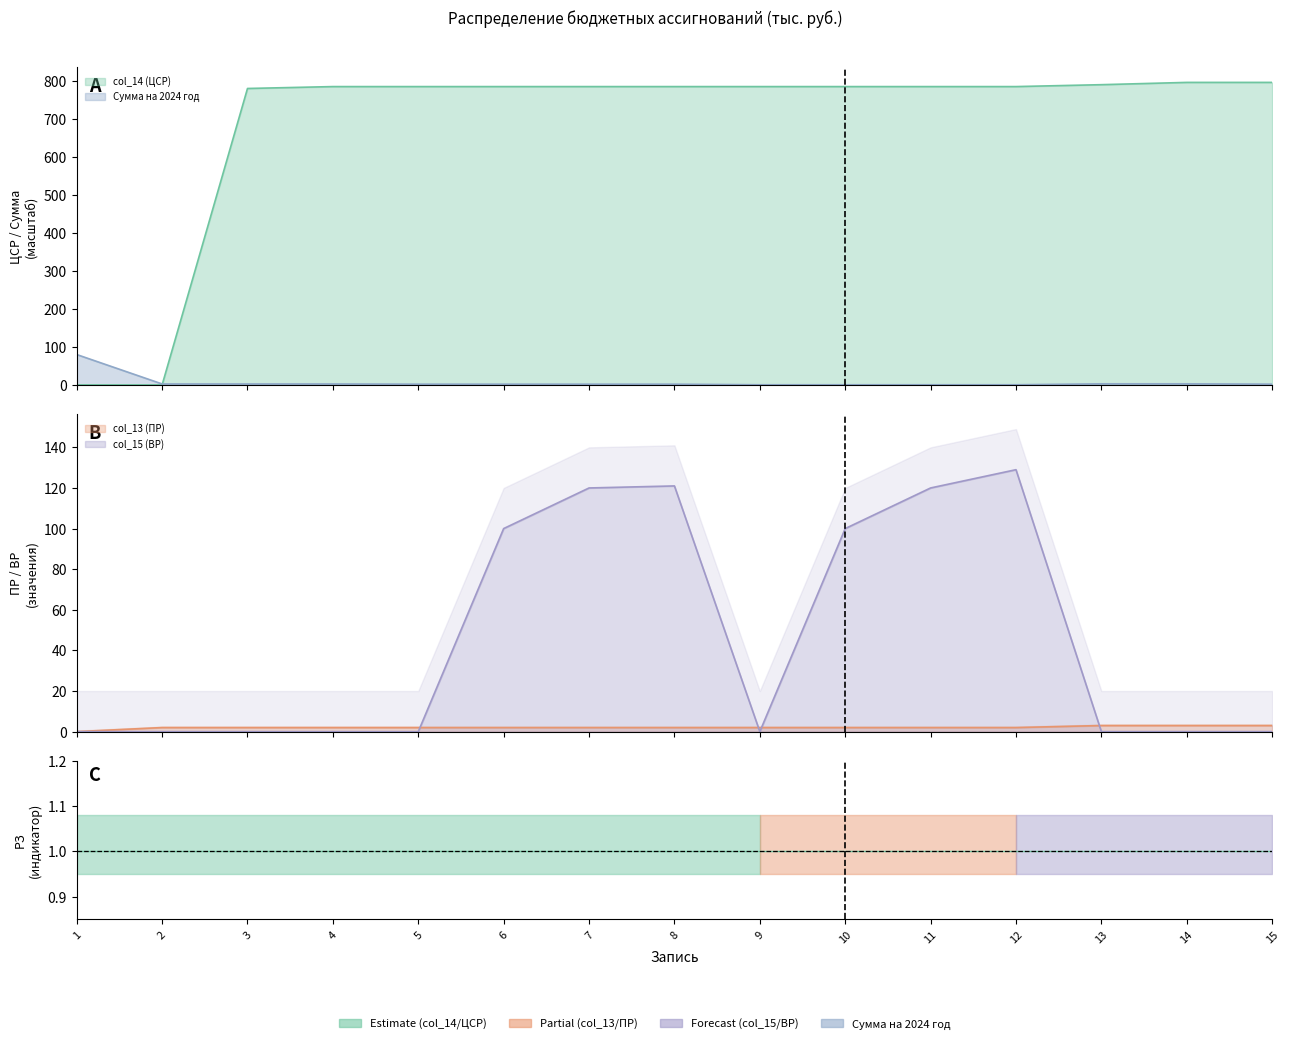

List the series in order of their peak value, lowest first.

col_13 (ПР), Сумма на 2024 год, col_15 (ВР), col_14 (ЦСР)